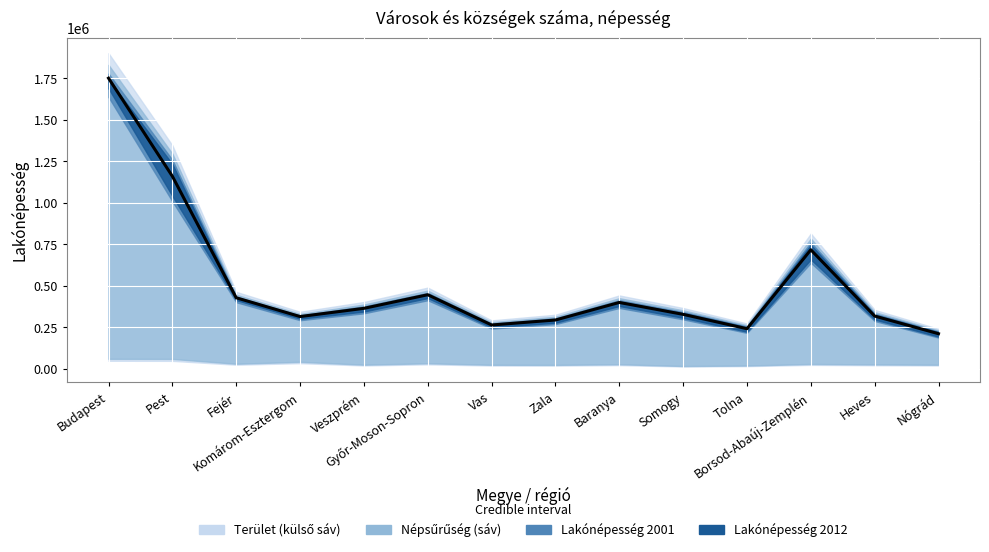

Which series changed the most between Fejér and Somogy?

Lakónépesség 2012